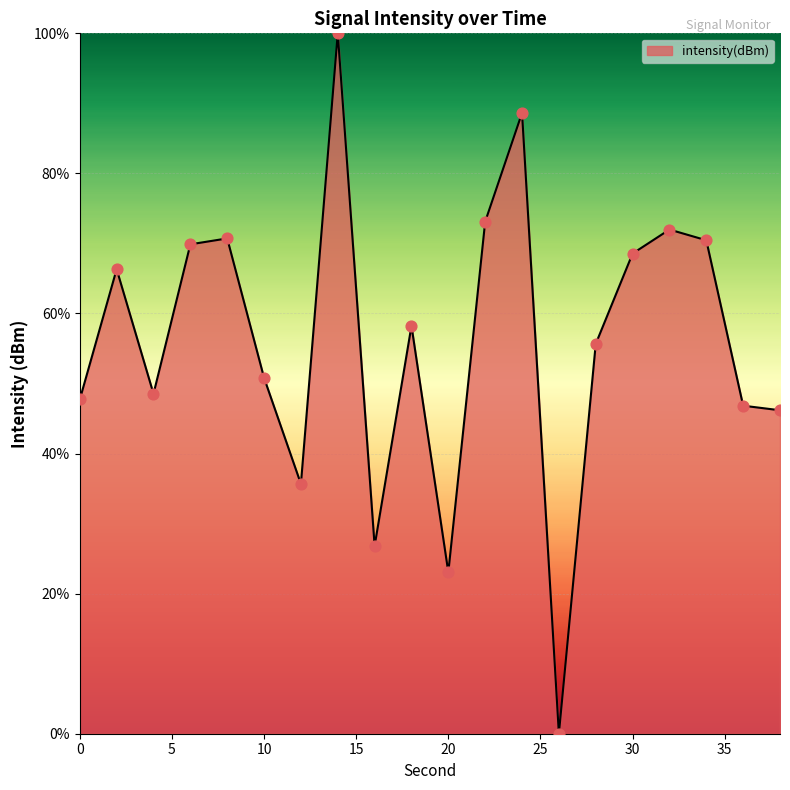

What is the greatest value displayed?

100.0